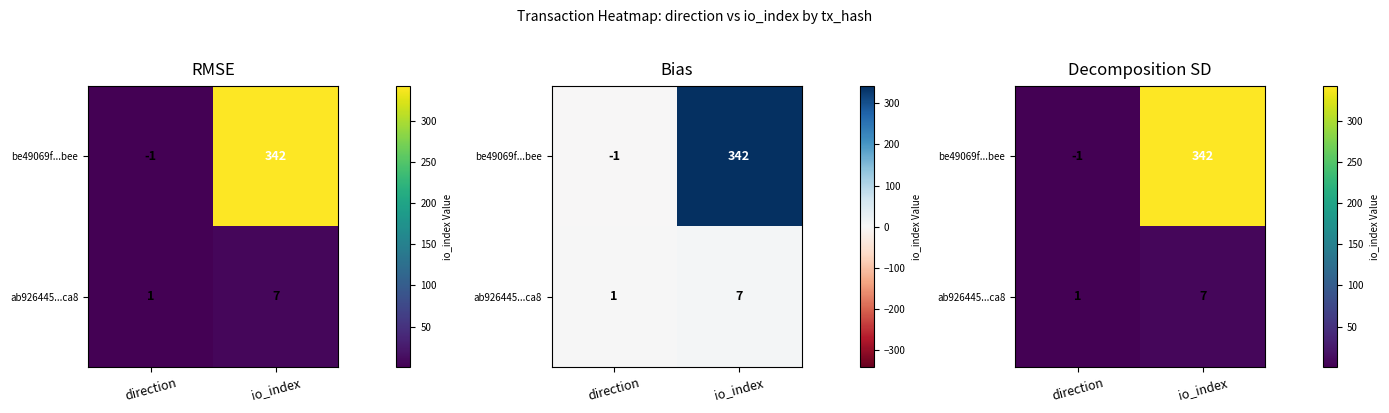

How many values in the ab926445...ca8 series are below 7?

1